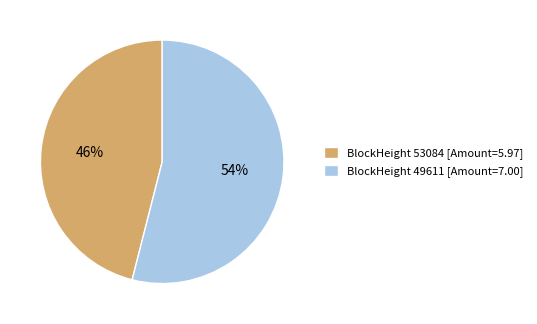

Which category accounts for the majority?

BlockHeight 49611 [Amount=7.00]